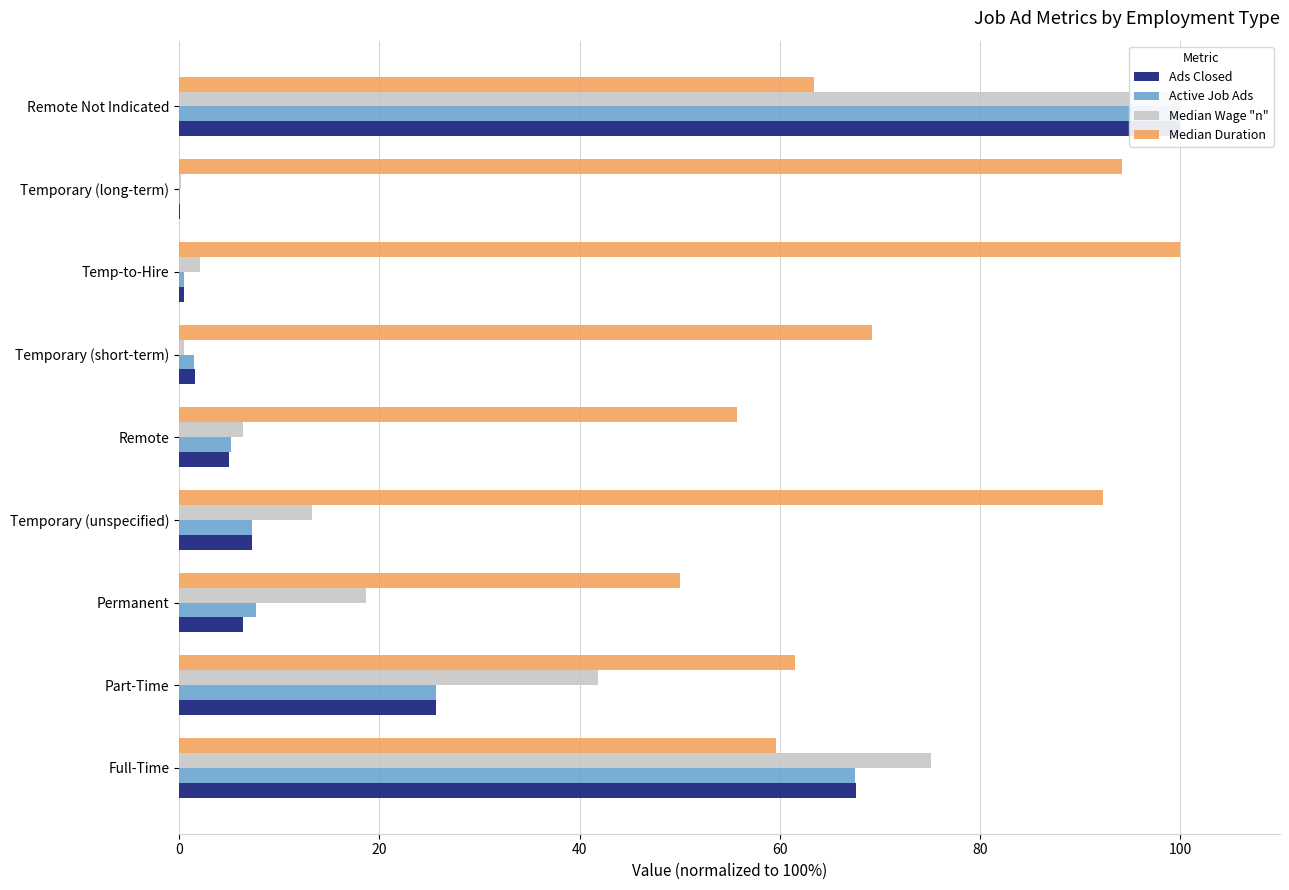

Read the Ads Closed value at Temp-to-Hire.

0.5